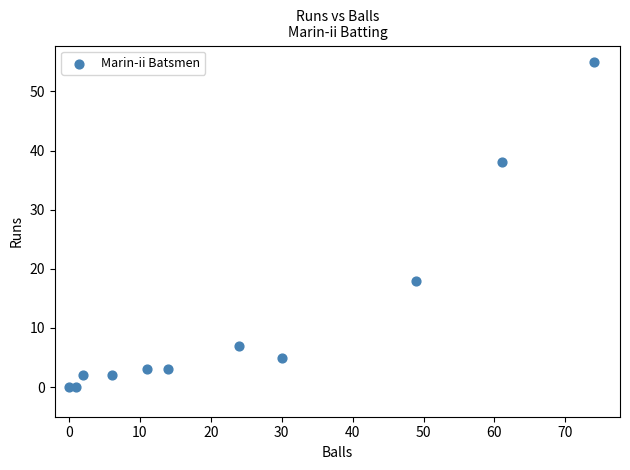

What is the average Y value?

12